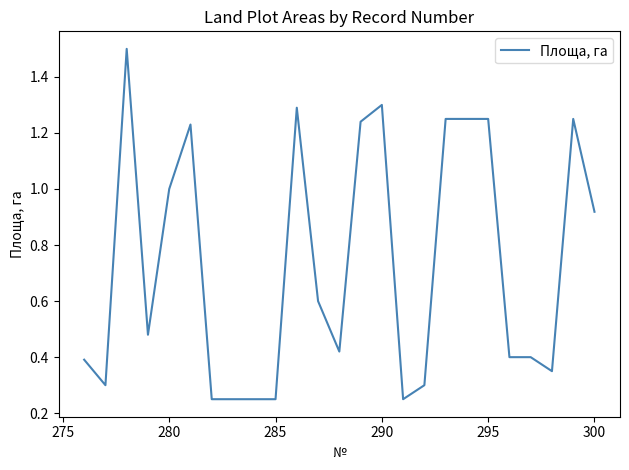

Between 280 and 300, which is larger?

280